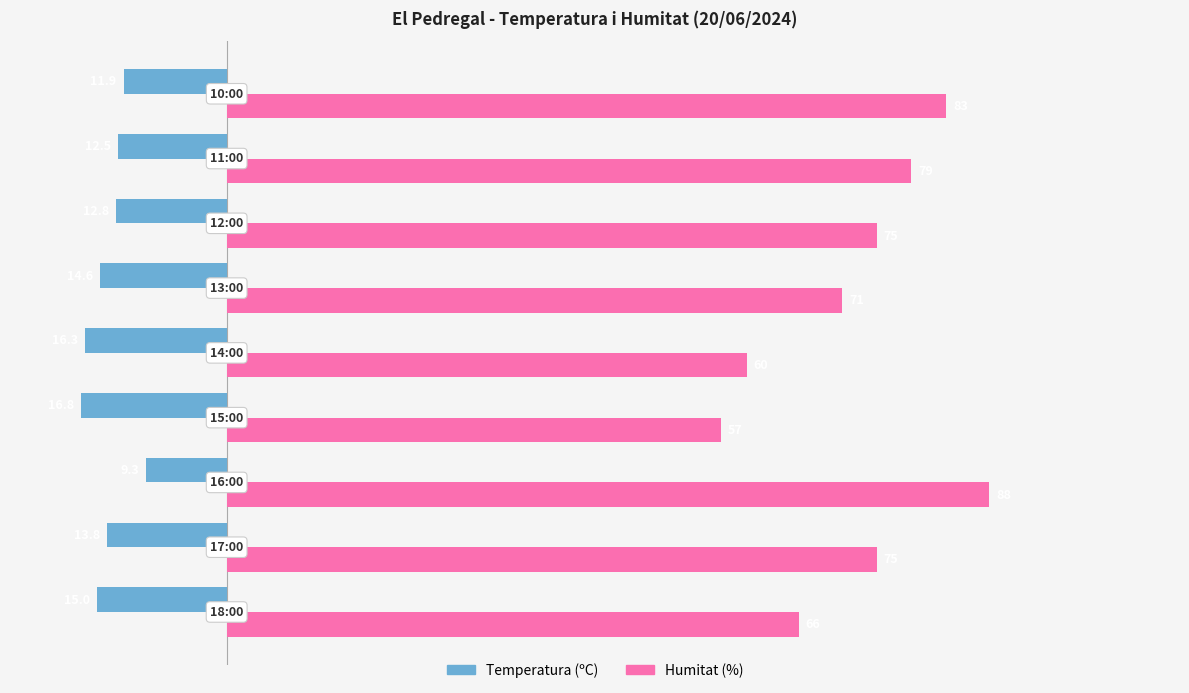

What is the difference between the second highest and second lowest values in the Temperatura (ºC) series?

4.4